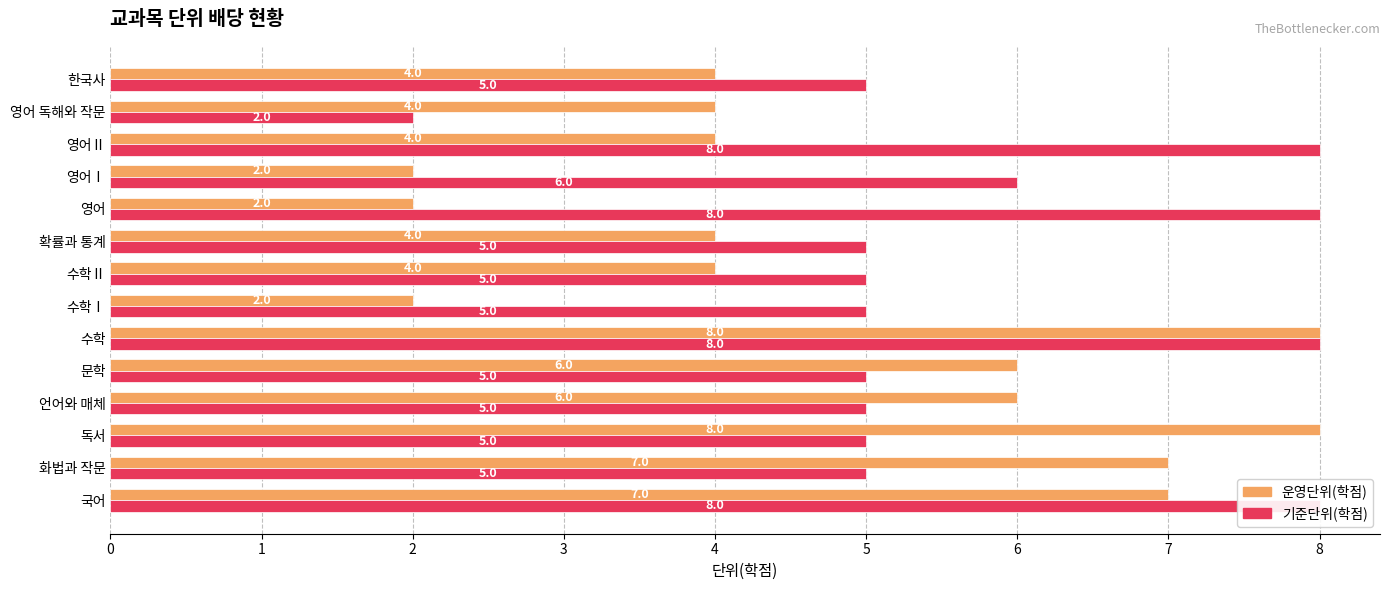

The value of 기준단위(학점) at 수학Ⅰ is 3. True or false?

False